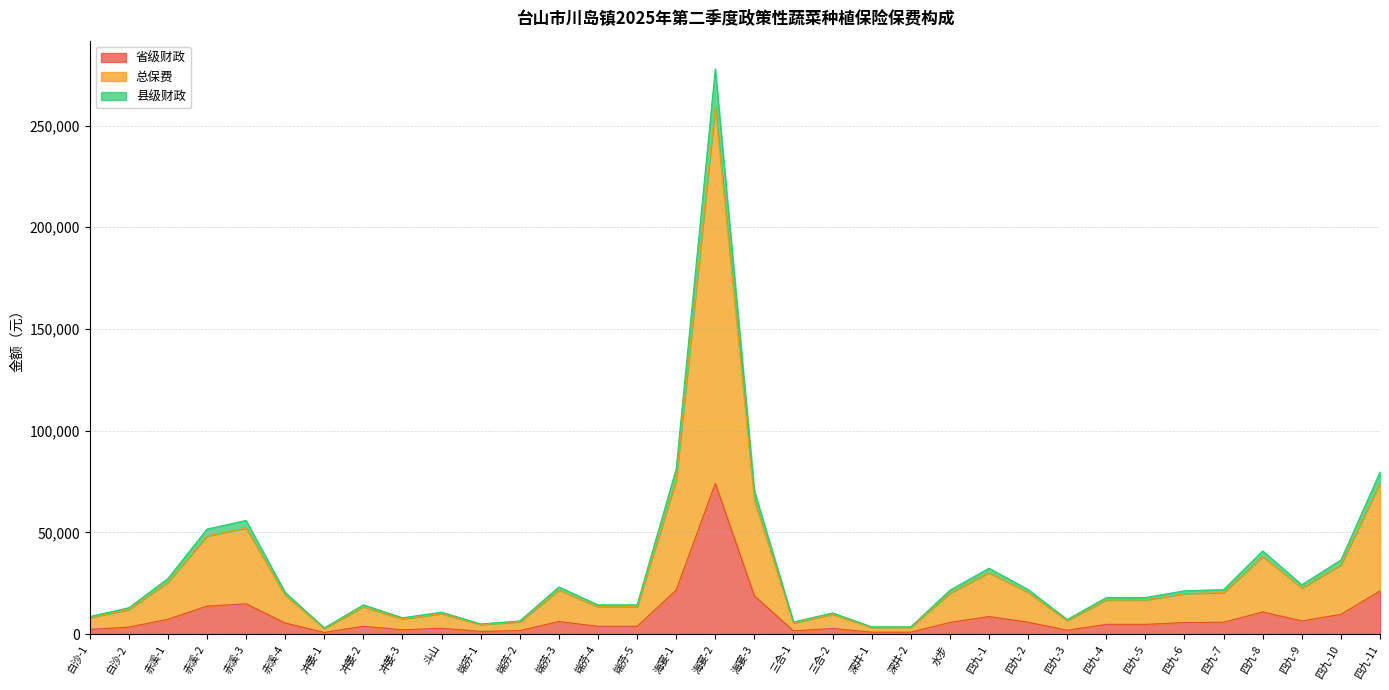

Is the value of 县级财政 at 赤溪-1 greater than the value of 省级财政 at 海宴-2?

No